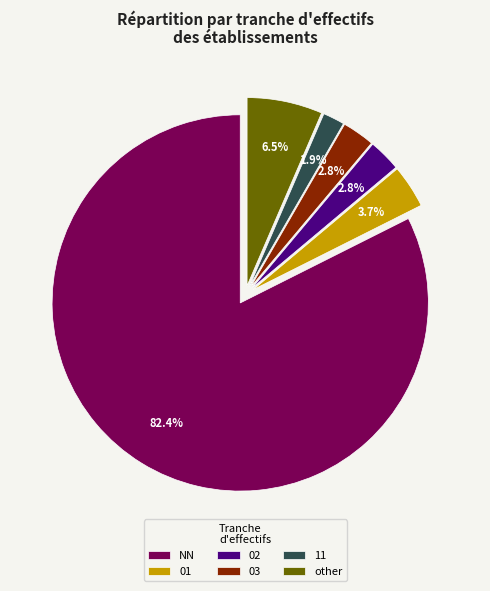

How many segments does this pie chart have?

6